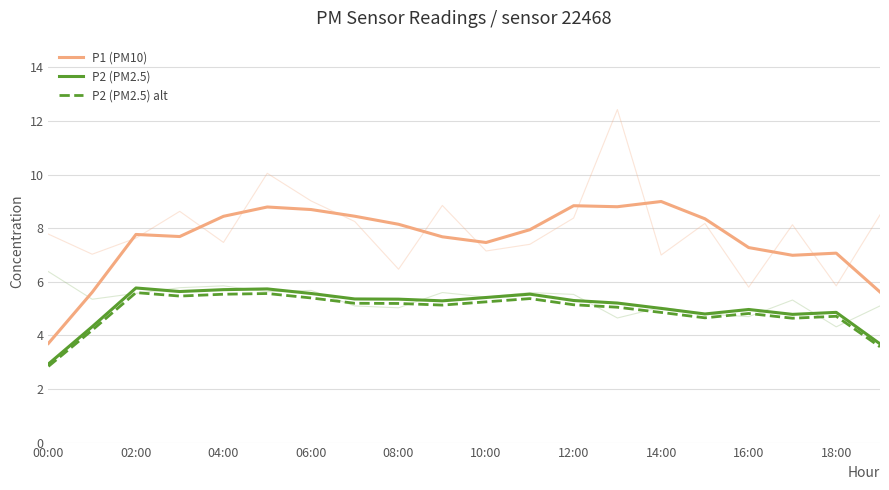

The value of P2 (PM2.5) alt at 02:00 is 8.1. True or false?

False